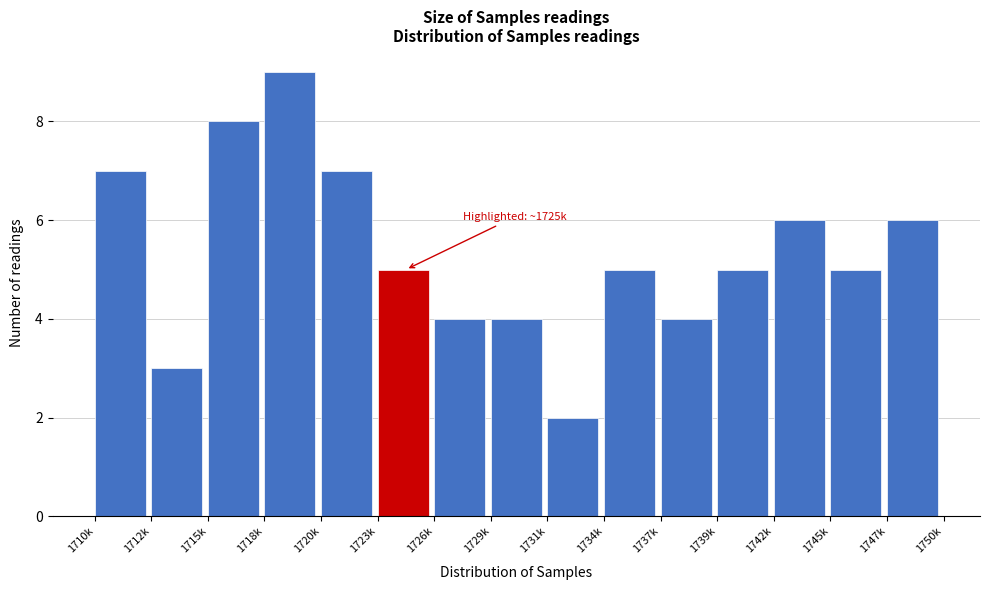

Reading left to right, list all the values displayed in this chart.

7	3	8	9	7	5	4	4	2	5	4	5	6	5	6